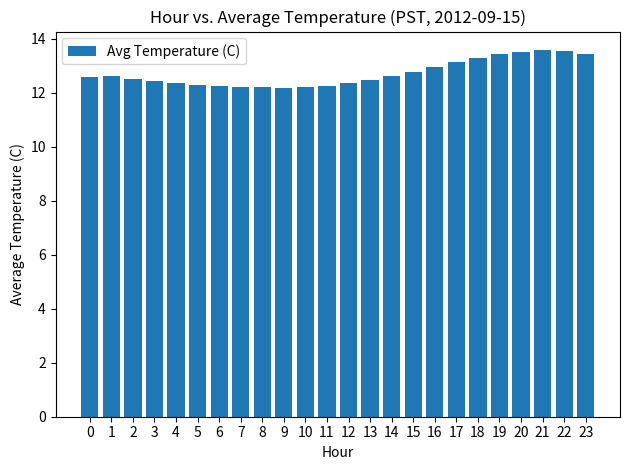

What is the greatest value displayed?

13.6